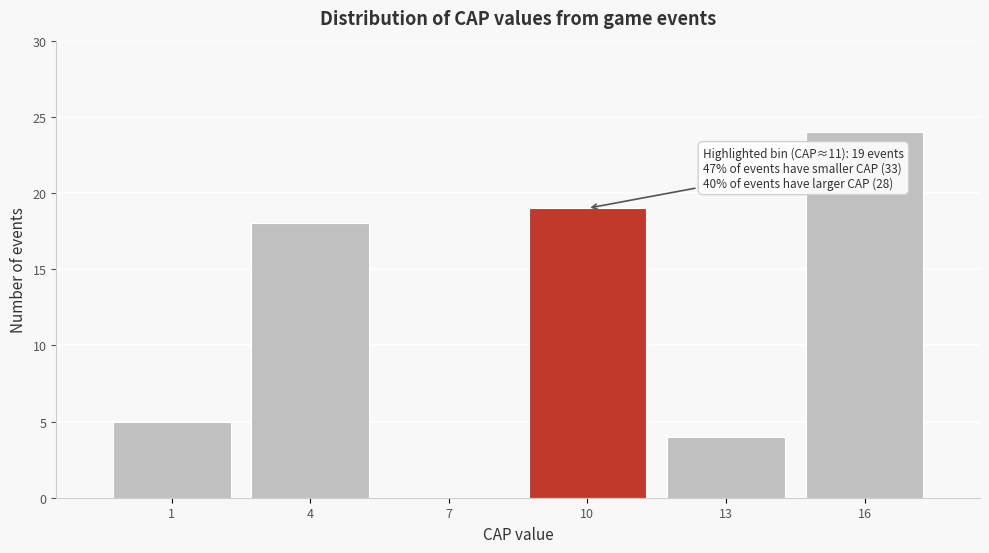

Reading left to right, list all the values displayed in this chart.

1=5	4=18	7=0	10=19	13=4	16=24